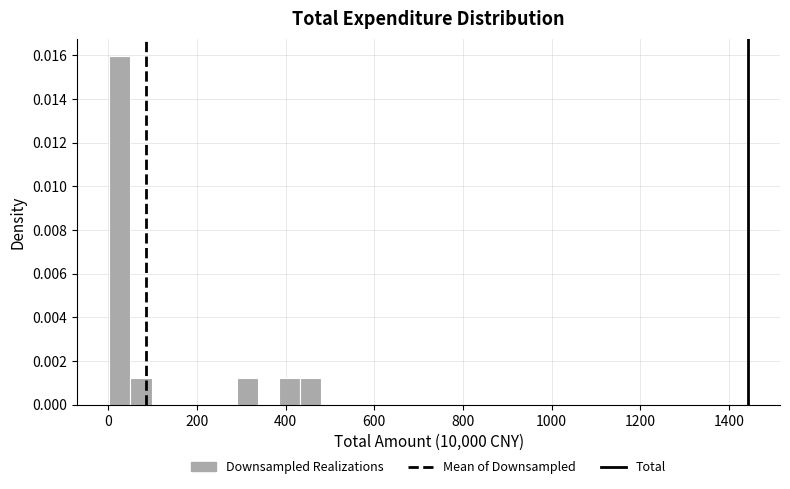

Around what value on the x-axis is the tallest bar? Give the approximate position of its centre, as read against the axis.

20